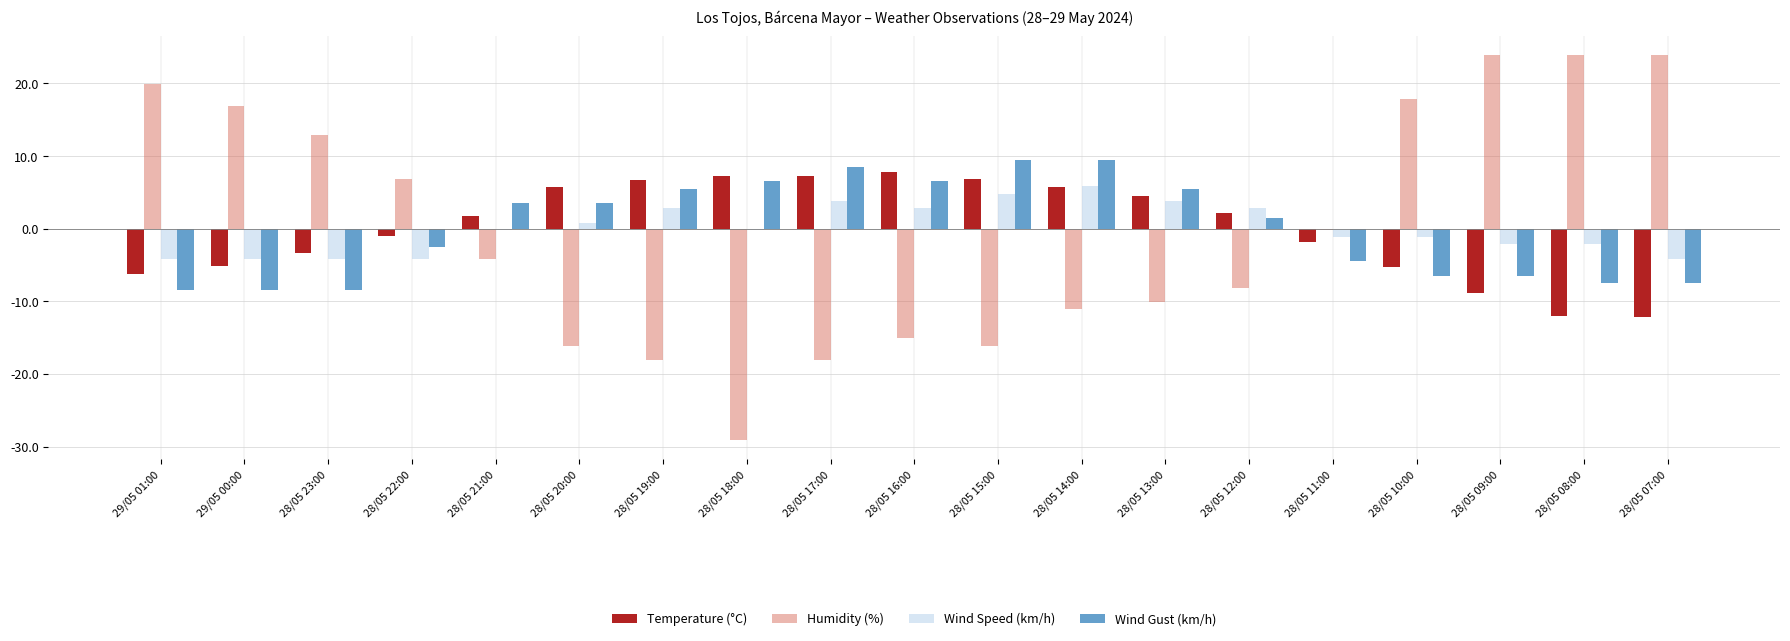

What is the total value across all series at 28/05 15:00?

5.2